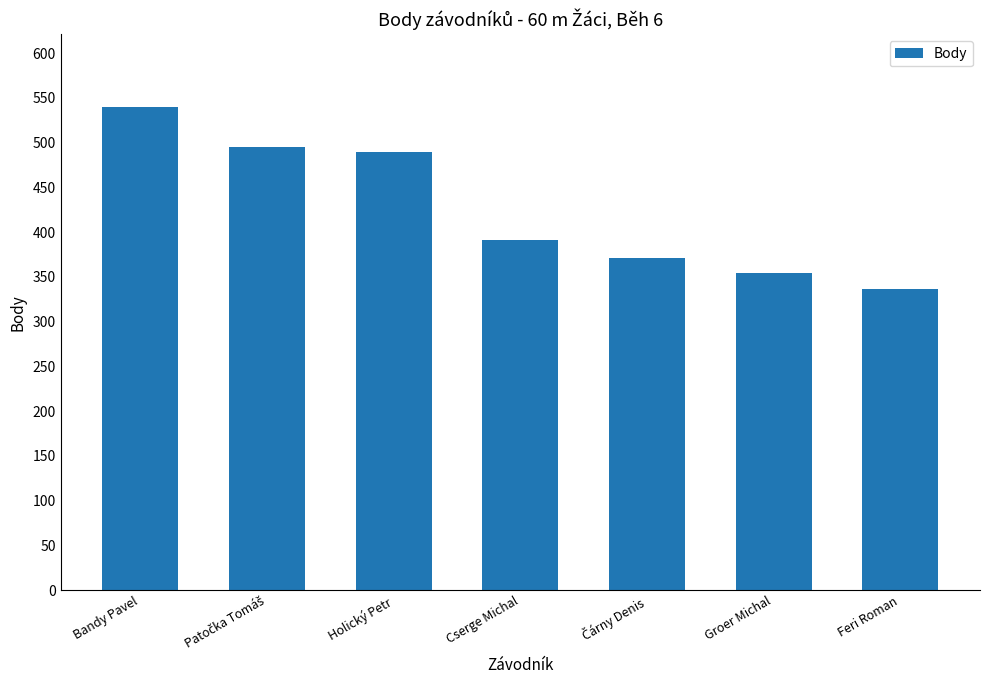

What is the sum of all values?

2976